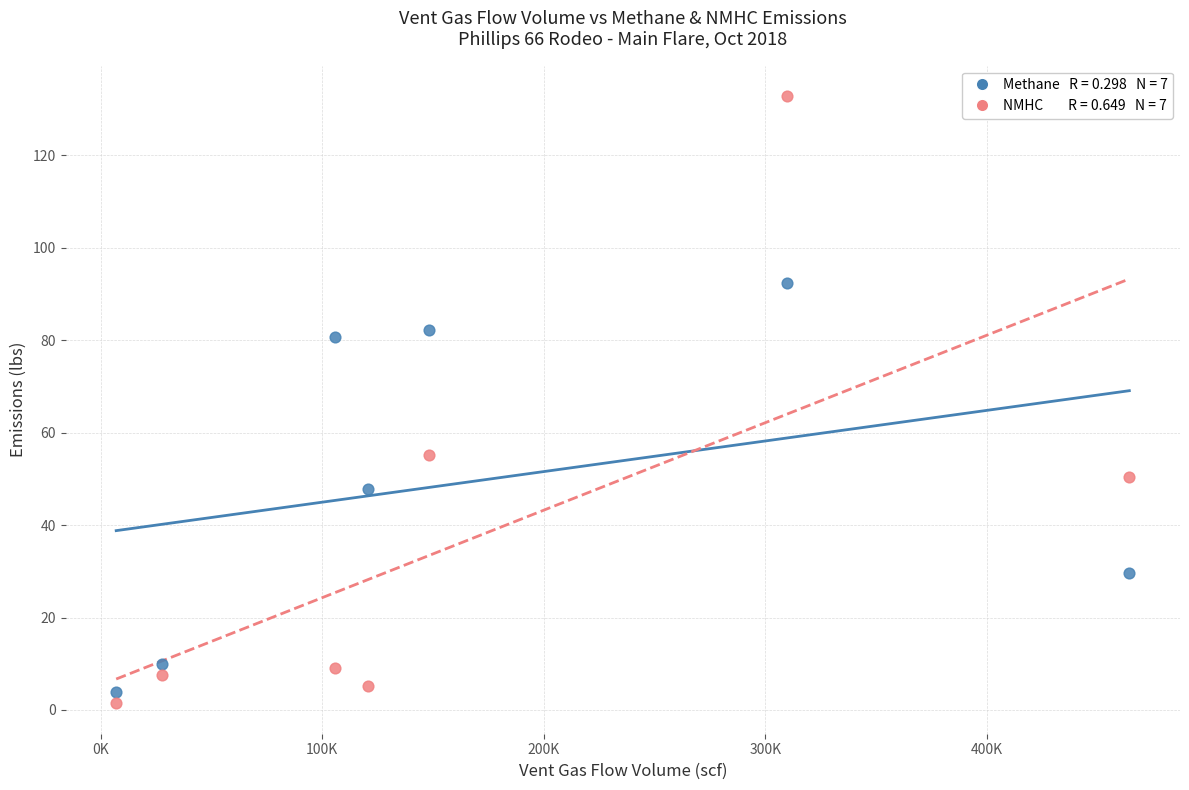

Across all series, what Y value is closest to 67?

55.1